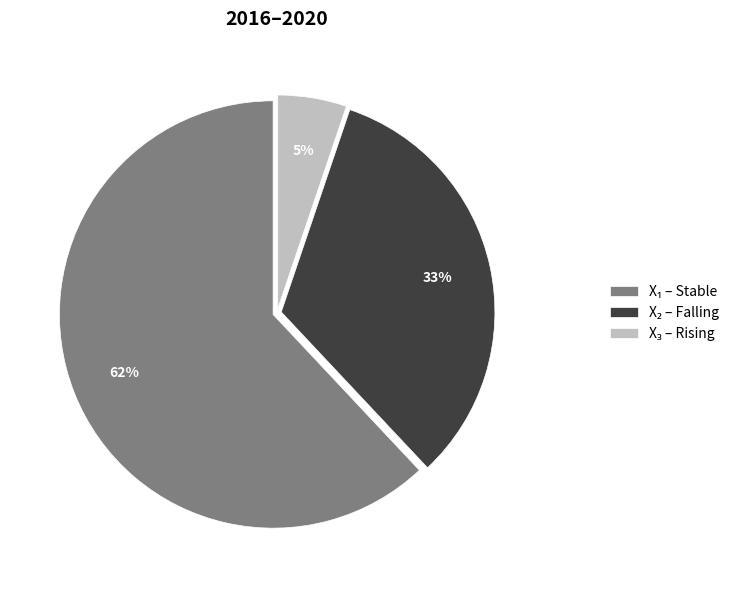

To the nearest percent, what is the average slice percentage?

33%